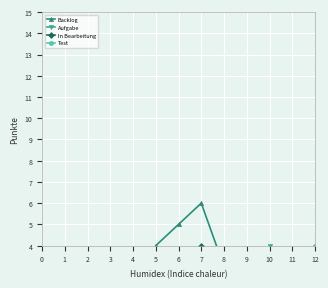

Count the Test values in the range 0 to 2.

11